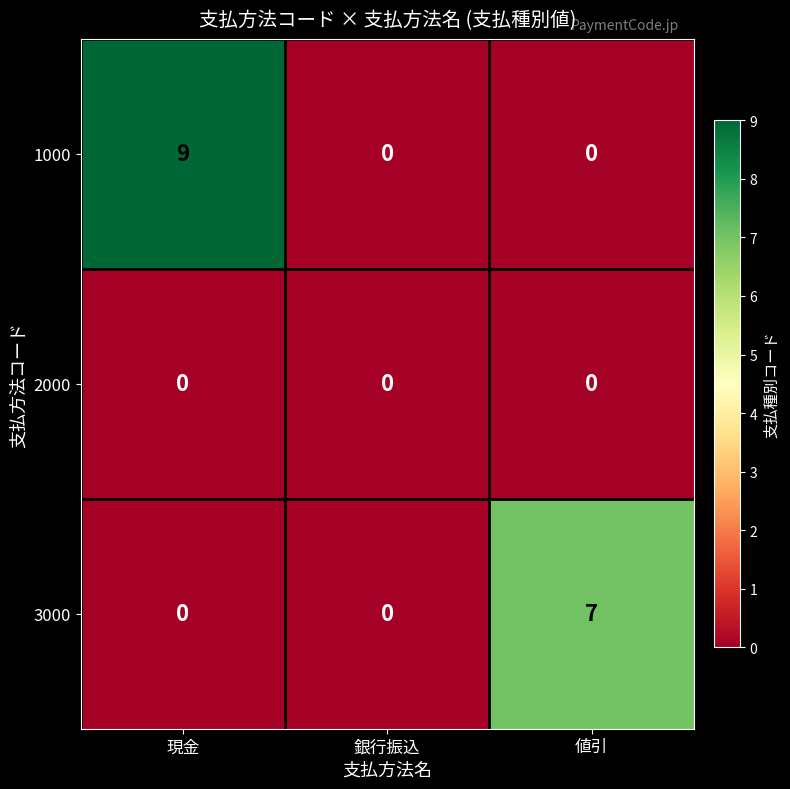

At how many categories does at least one series exceed 1?

2